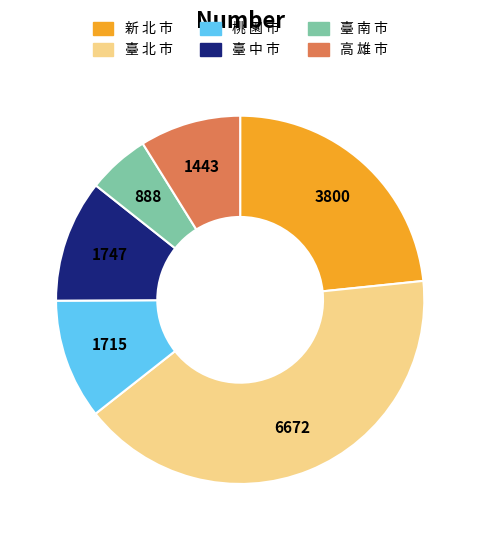

True or false: 臺 中 市 accounts for 1% of the total.

False